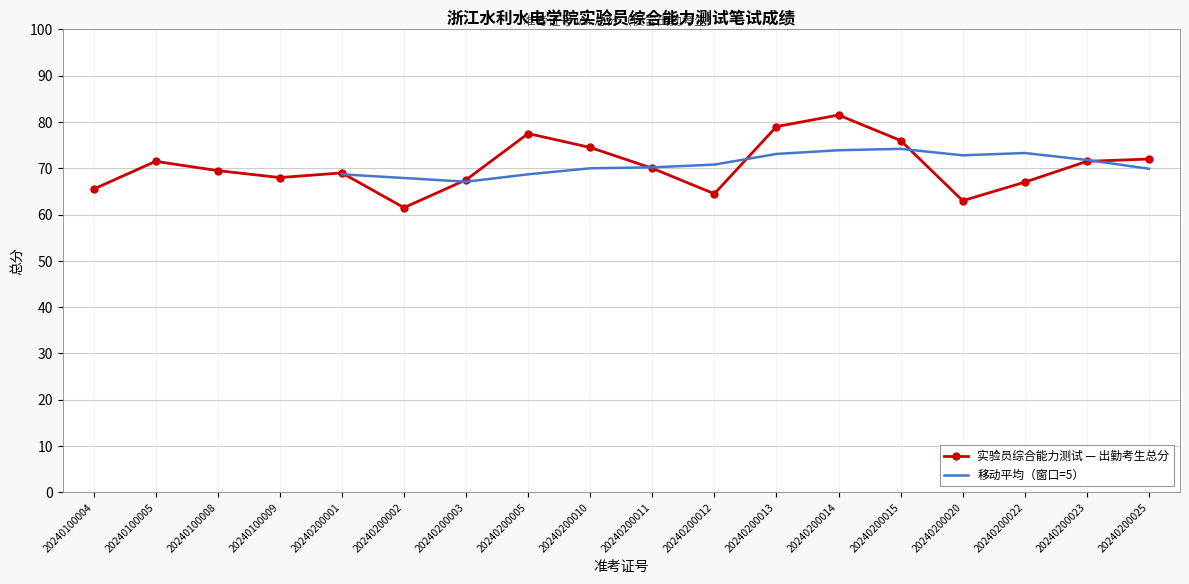

What is the value of the 17th point from the left?

71.5